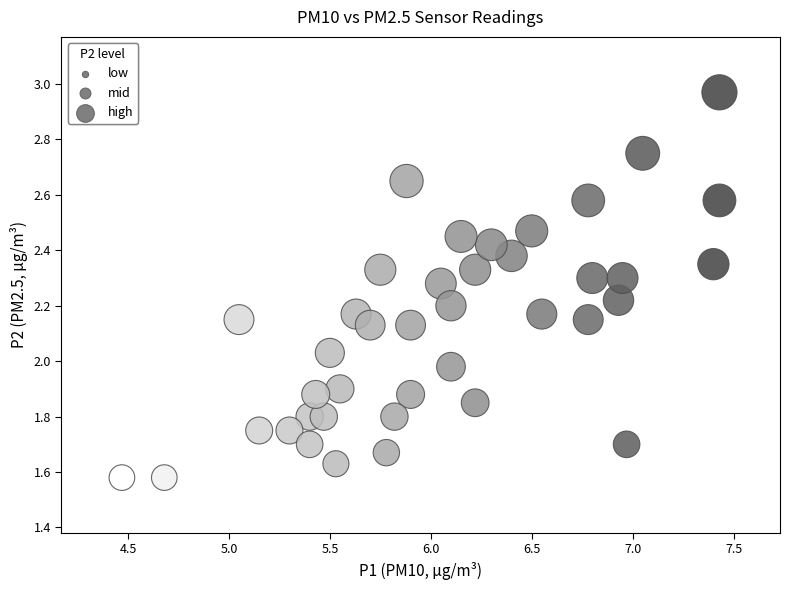

What is the range of Y values (max minus min)?

1.4